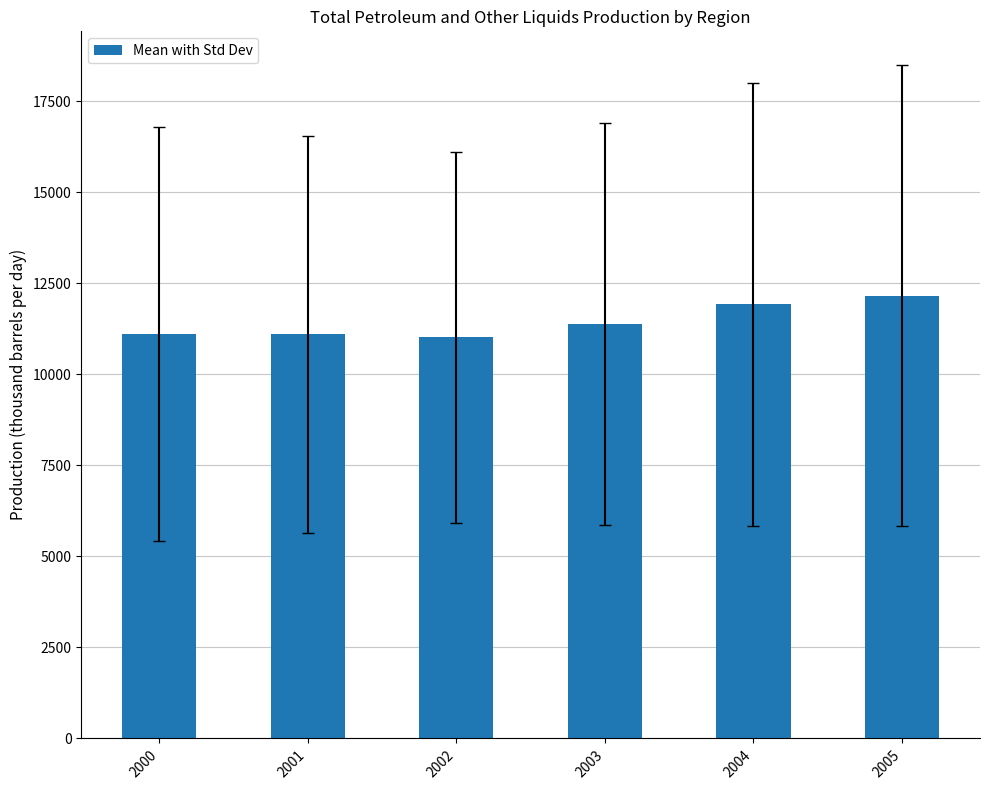

At which label is the value closest to 11587?

2003